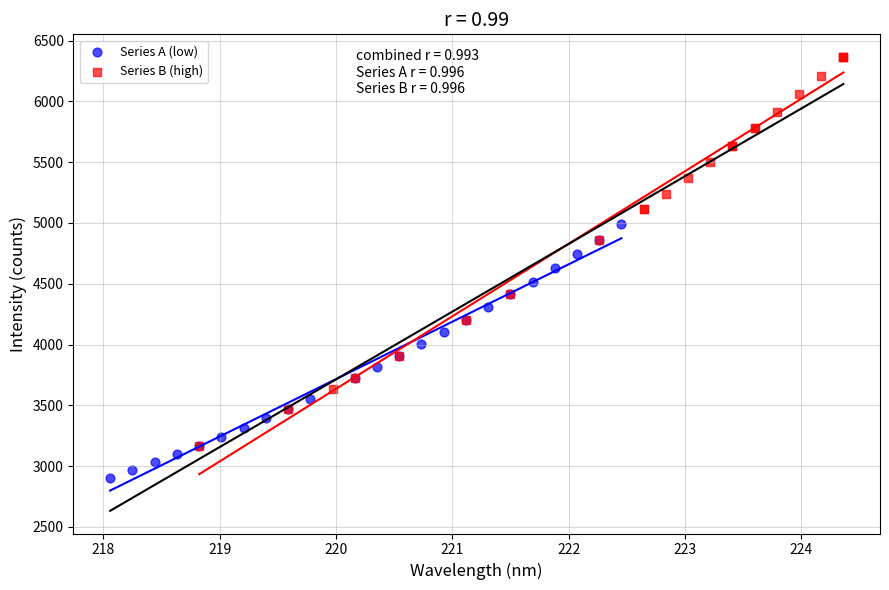

Which series has the widest spread of Y values?

Series B (high)